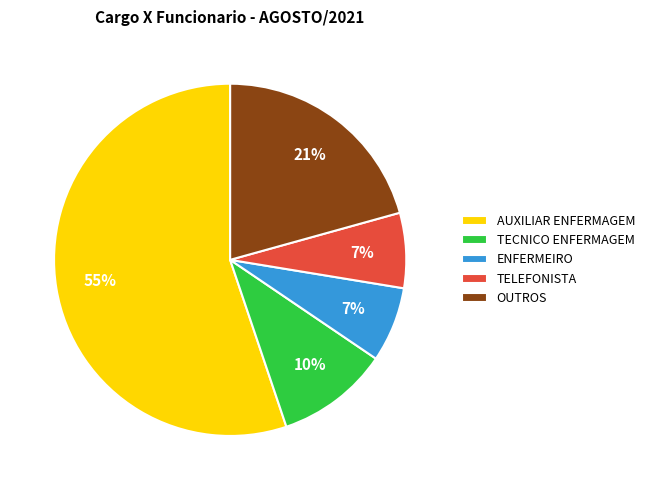

Is the sum of AUXILIAR ENFERMAGEM and TELEFONISTA greater than half?

Yes